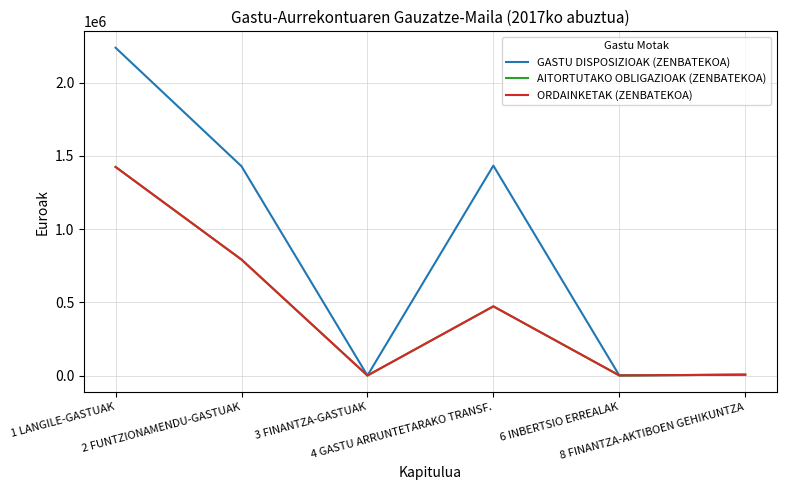

What is the total value across all series at 6 INBERTSIO ERREALAK?

2904.0